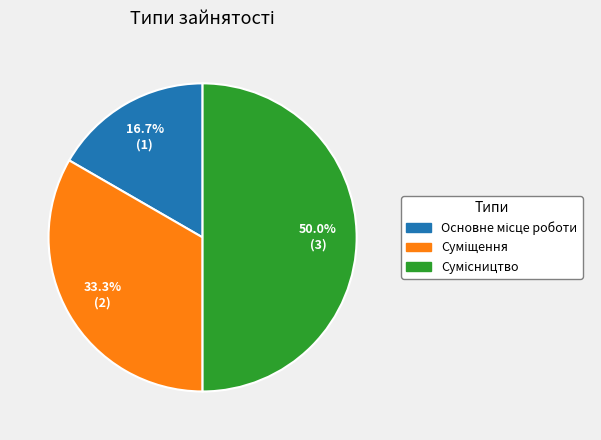

What is the change in value from Суміщення to Сумісництво?

+1